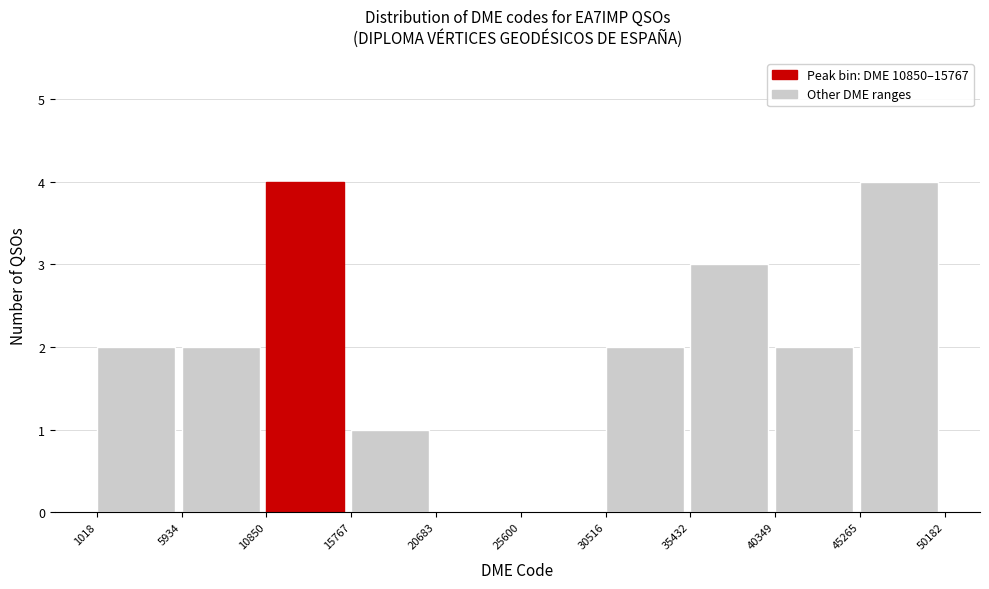

Reading left to right, transcribe this chart: for each bar, give the range it covers on the x-axis and its height. The values are not printed on the chart, so give them approximately, as read against the axis.

1018 to 5934: 2
5934 to 10850: 2
10850 to 15767: 4
15767 to 20683: 1
20683 to 25600: 0
25600 to 30516: 0
30516 to 35432: 2
35432 to 40349: 3
40349 to 45265: 2
45265 to 50182: 4